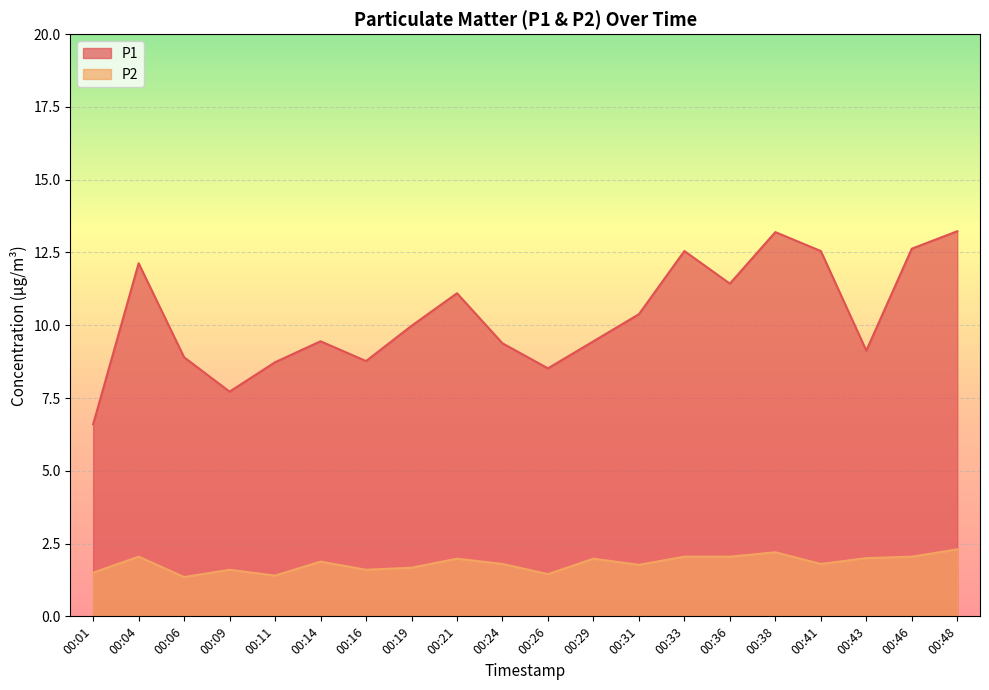

Where is P1 nearest to the value 9?

00:06